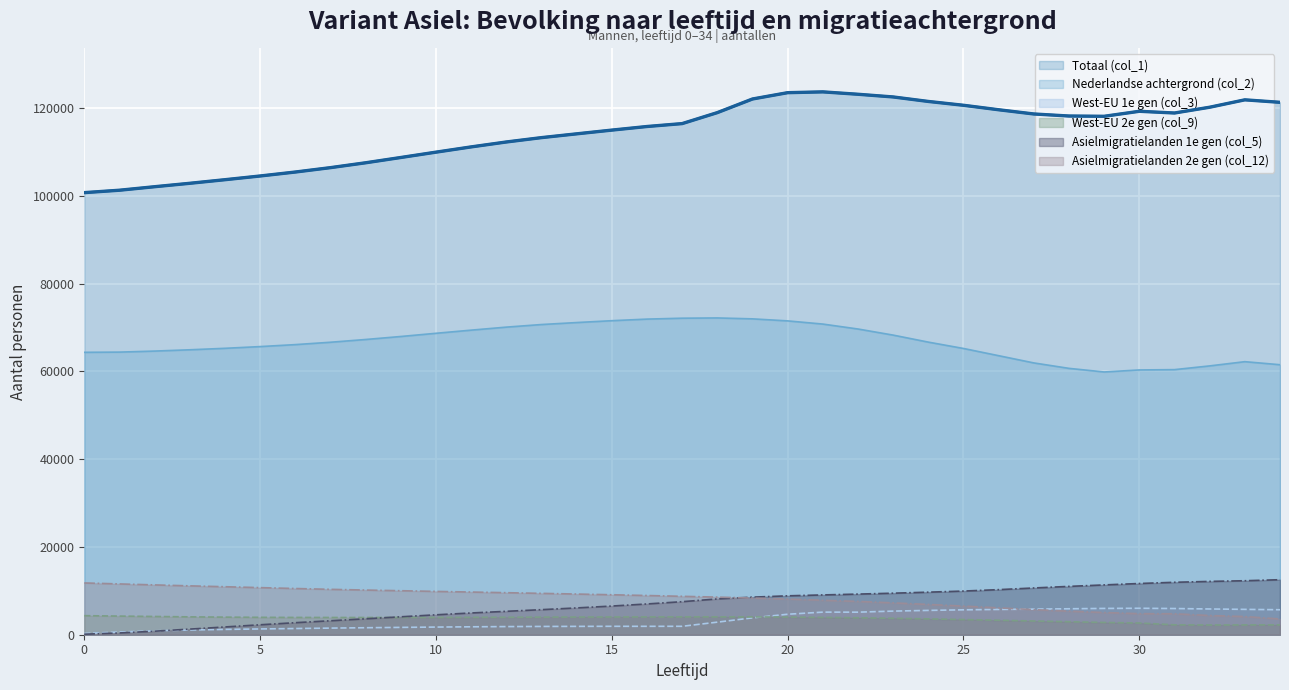

At which category is the sum across all series the highest?

20